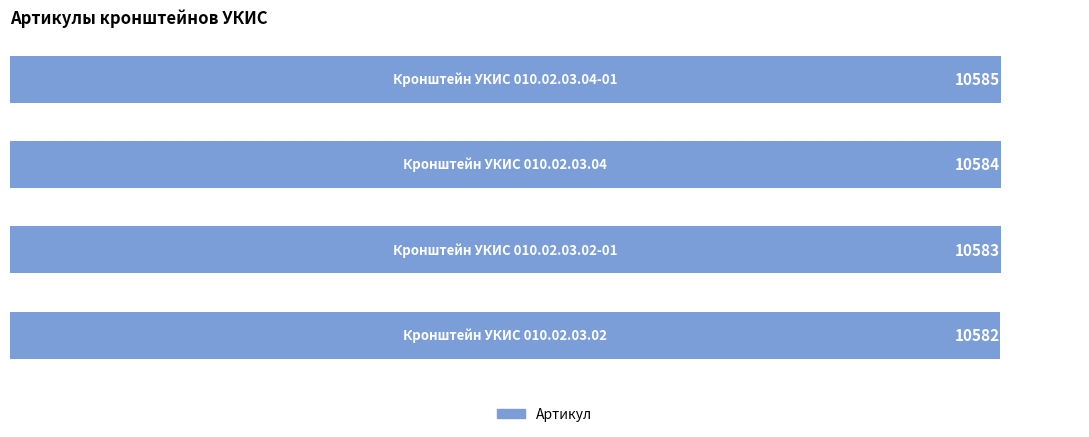

How many values are between 10583 and 10585?

3